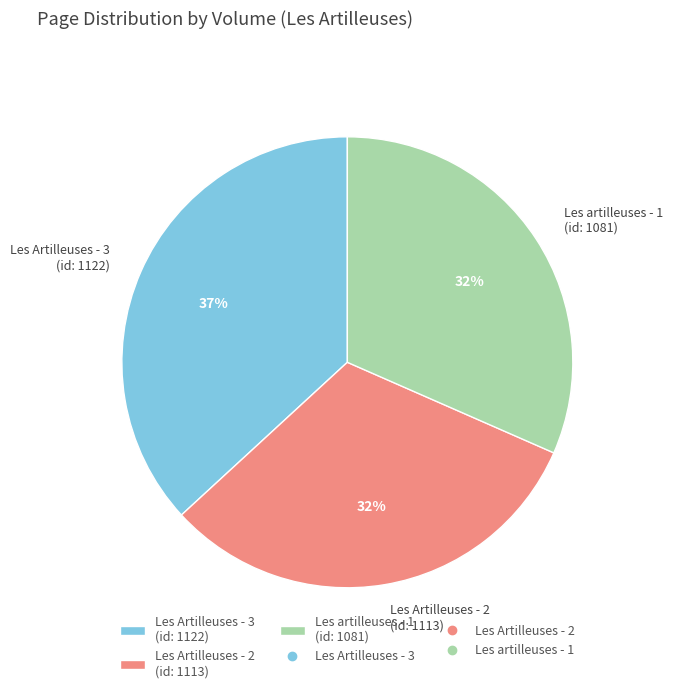

To the nearest percent, what is the average slice percentage?

33%